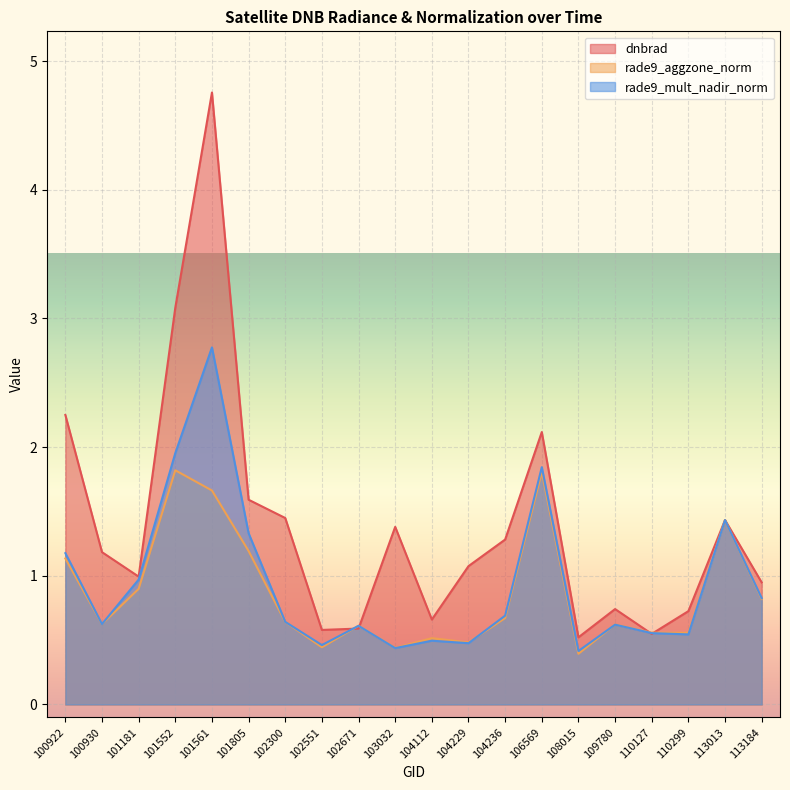

How many values in the dnbrad series exceed 1?

11